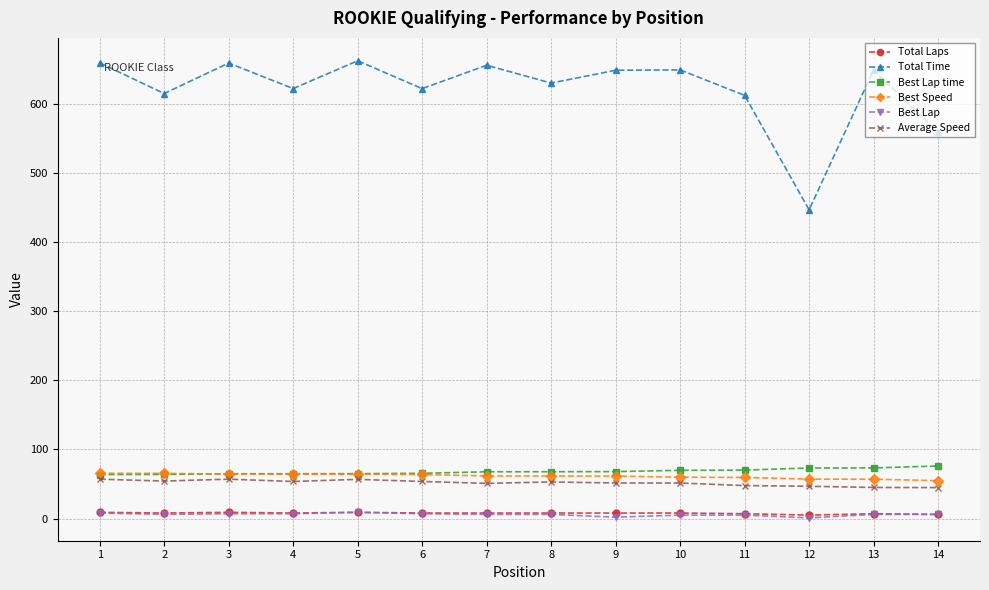

How many lines are shown in the chart?

6